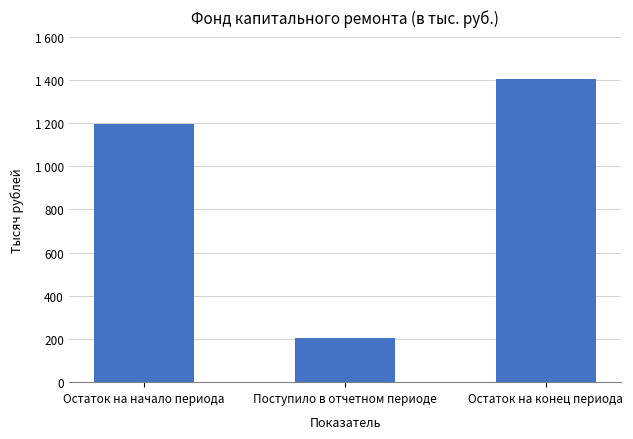

Where is the data nearest to the value 804?

Остаток на начало периода